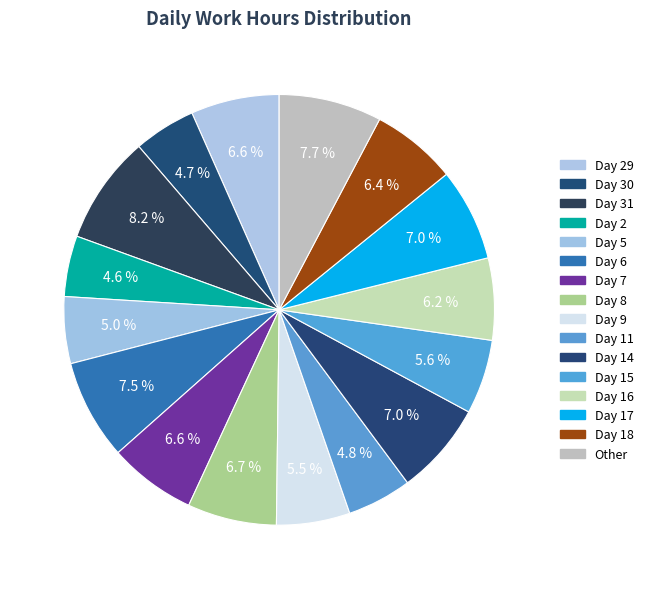

How many segments does this pie chart have?

16